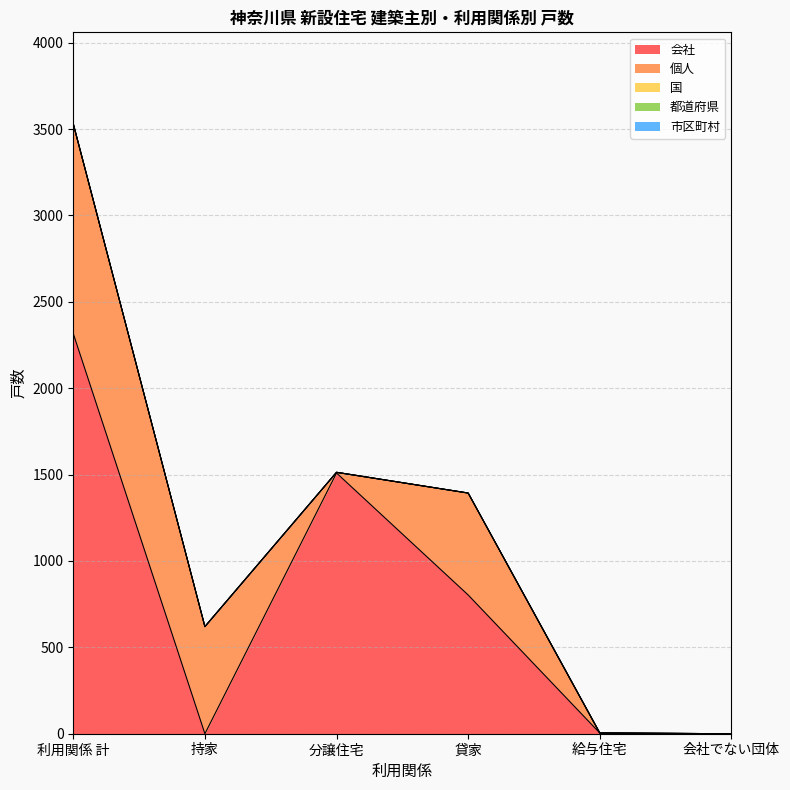

Reading left to right, list all the values displayed in this chart.

会社: 利用関係 計=2316	持家=0	分譲住宅=1509	貸家=803	給与住宅=4	会社でない団体=0
個人: 利用関係 計=1214	持家=620	分譲住宅=4	貸家=590	給与住宅=0	会社でない団体=0
国: 利用関係 計=0	持家=0	分譲住宅=0	貸家=0	給与住宅=0	会社でない団体=0
都道府県: 利用関係 計=0	持家=0	分譲住宅=0	貸家=0	給与住宅=0	会社でない団体=0
市区町村: 利用関係 計=0	持家=0	分譲住宅=0	貸家=0	給与住宅=0	会社でない団体=0